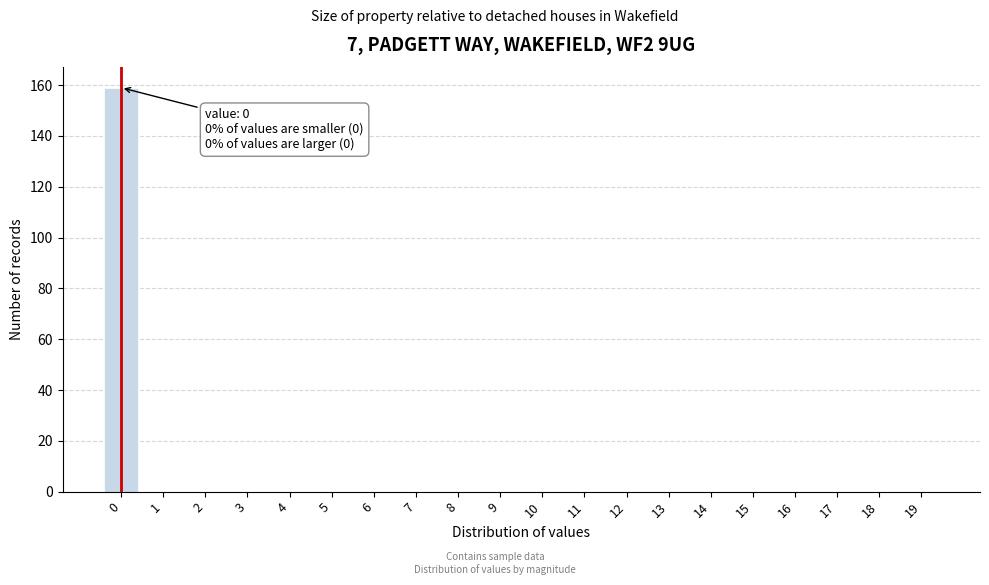

Reading left to right, list all the values displayed in this chart.

0=159	1=0	2=0	3=0	4=0	5=0	6=0	7=0	8=0	9=0	10=0	11=0	12=0	13=0	14=0	15=0	16=0	17=0	18=0	19=0